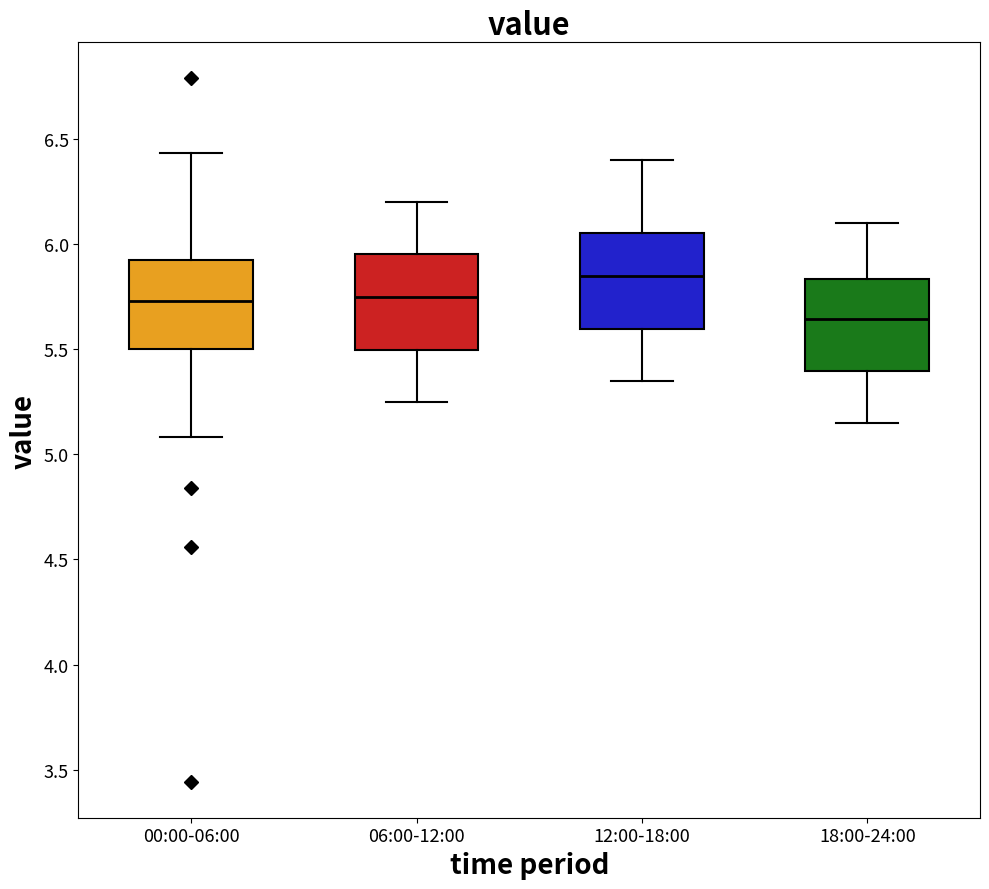

Where does the median line of the box for 06:00-12:00 sit on the y-axis? The values are not printed on the chart, so give them approximately, as read against the axis.

5.75